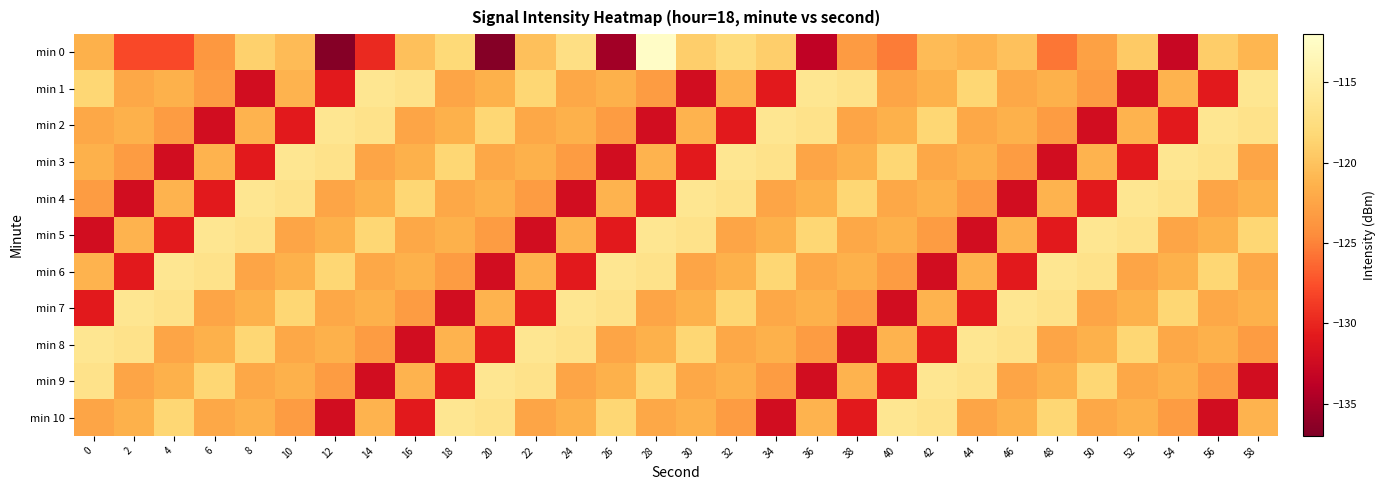

Which category has the lowest value across all series?

12